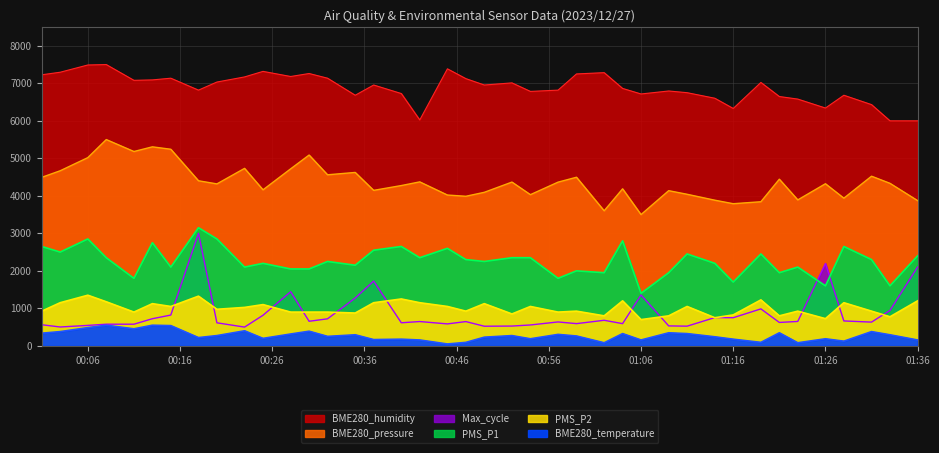

What is the sum of all PMS_P2 values?

39900.0